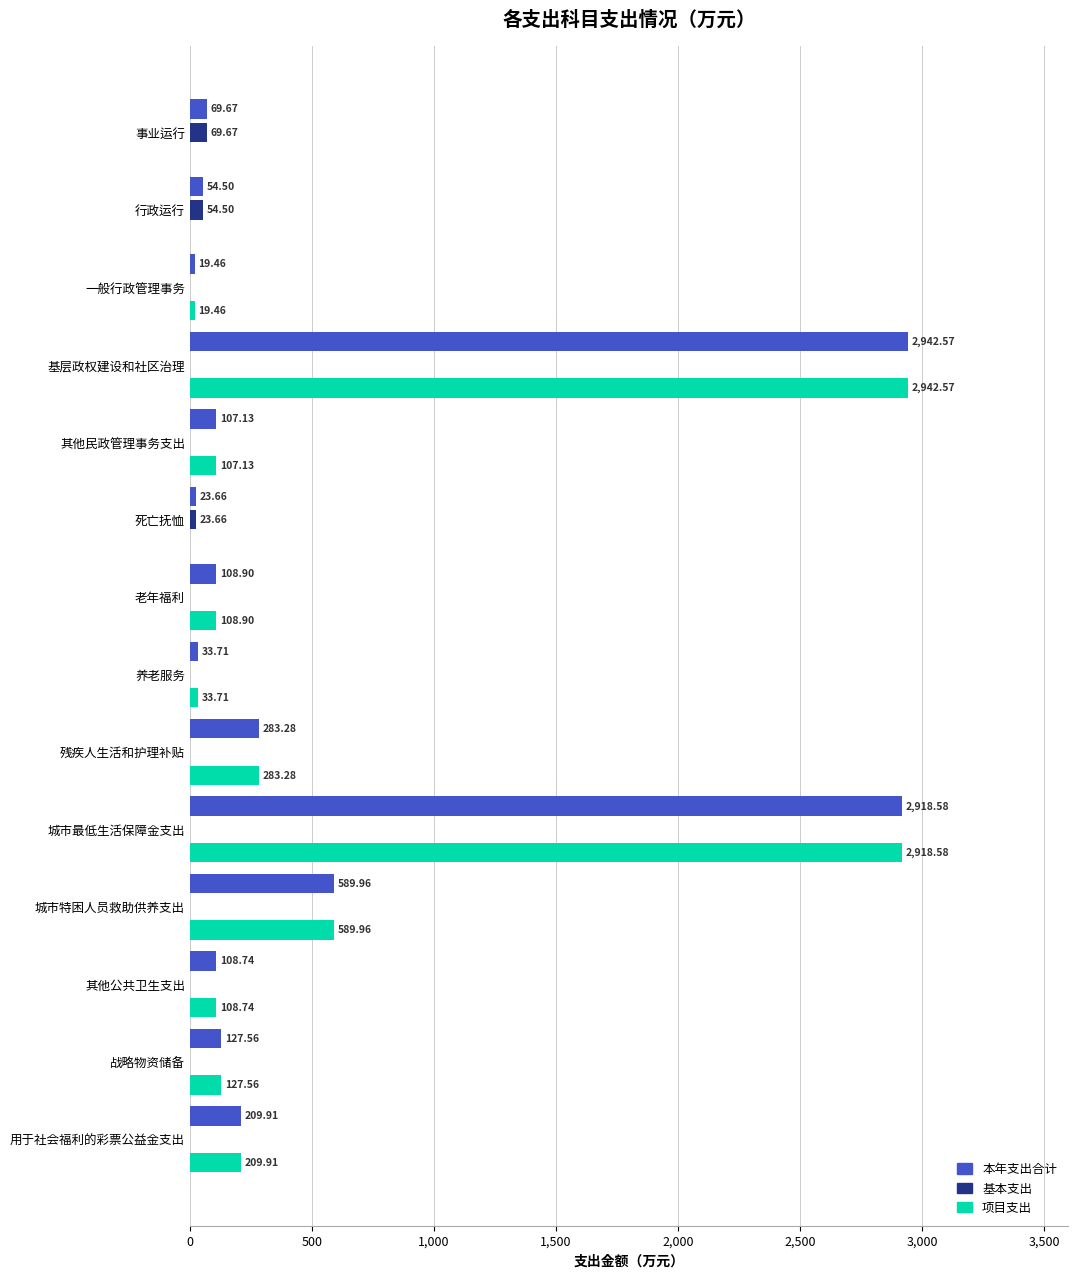

What is the sum of all 本年支出合计 values?

7597.6